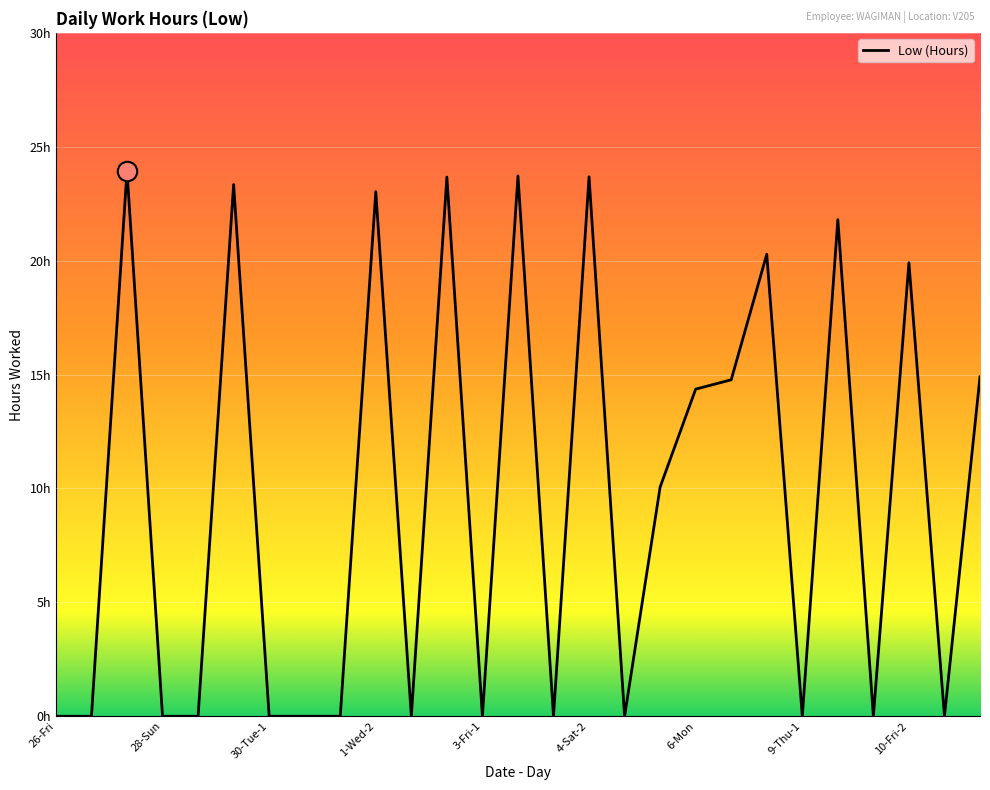

List the labels in order of value, smallest first.

26-Fri, 27-Sat-1, 28-Sun, 29-Mon-1, 30-Tue-1, 30-Tue-2, 1-Wed-1, 2-Thu-1, 3-Fri-1, 4-Sat-1, 5-Sun-1, 9-Thu-1, 10-Fri-1, 11-Sat-1, 5-Sun-2, 6-Mon, 7-Tue, 11-Sat-2, 10-Fri-2, 8-Wed, 9-Thu-2, 1-Wed-2, 29-Mon-2, 2-Thu-2, 4-Sat-2, 3-Fri-2, 27-Sat-2